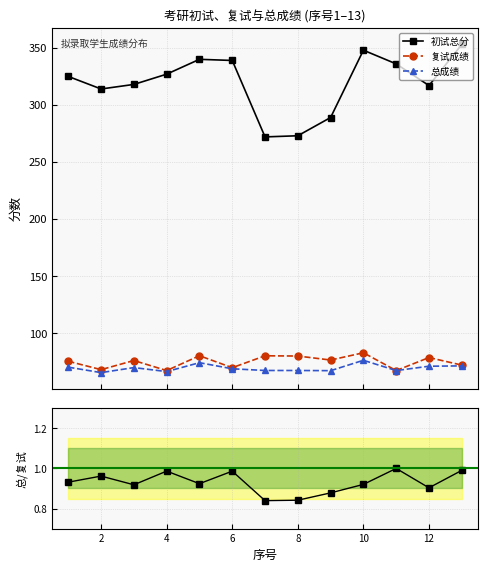

What is the value of the 初试总分 point at the 1st from the left?

325.0